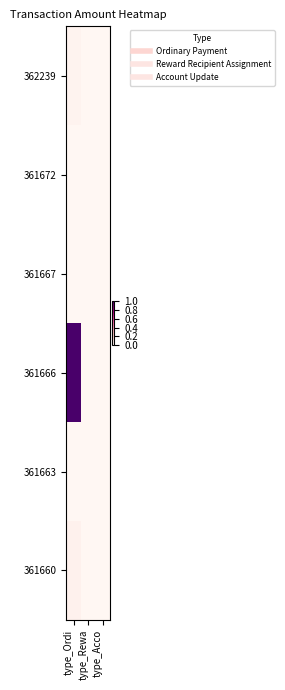

Reading right to left, extract all data points from this chart.

362239: type_Acco=0.0	type_Rewa=0.0	type_Ordi=0.0
361672: type_Acco=0.0	type_Rewa=0.0	type_Ordi=0.0
361667: type_Acco=0.0	type_Rewa=0.0	type_Ordi=0.0
361666: type_Acco=0.0	type_Rewa=0.0	type_Ordi=1.0
361663: type_Acco=0.0	type_Rewa=0.0	type_Ordi=0.0
361660: type_Acco=0.0	type_Rewa=0.0	type_Ordi=0.0